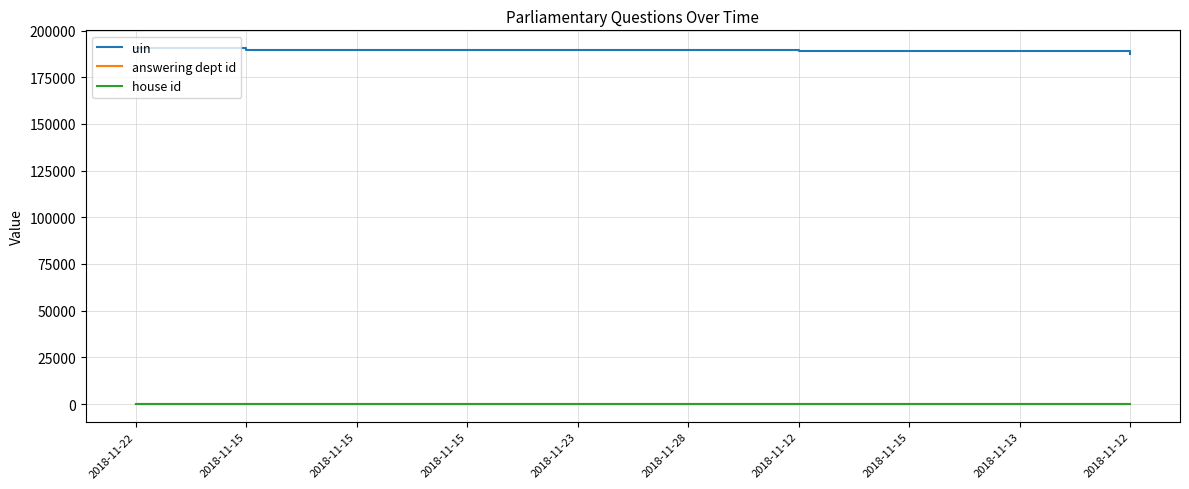

What is the label of the 7th point from the left?

2018-11-12